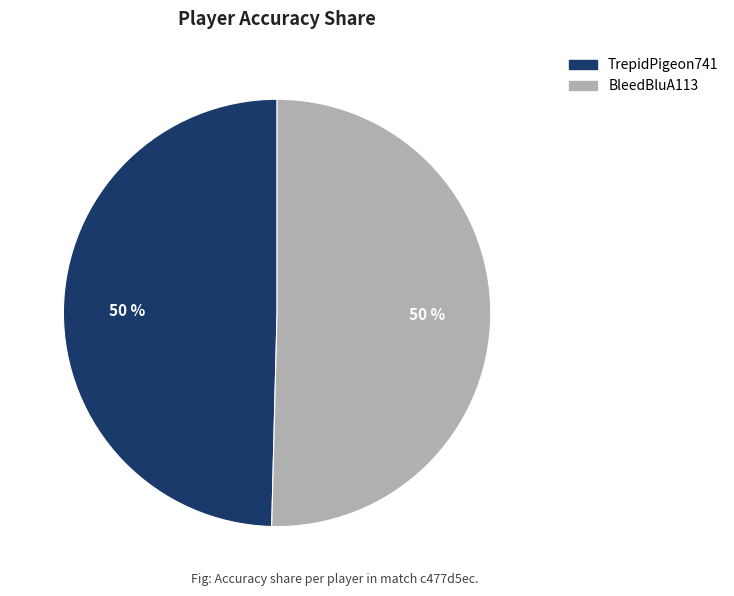

To the nearest percent, what is the combined percentage of BleedBluA113 and TrepidPigeon741?

100%